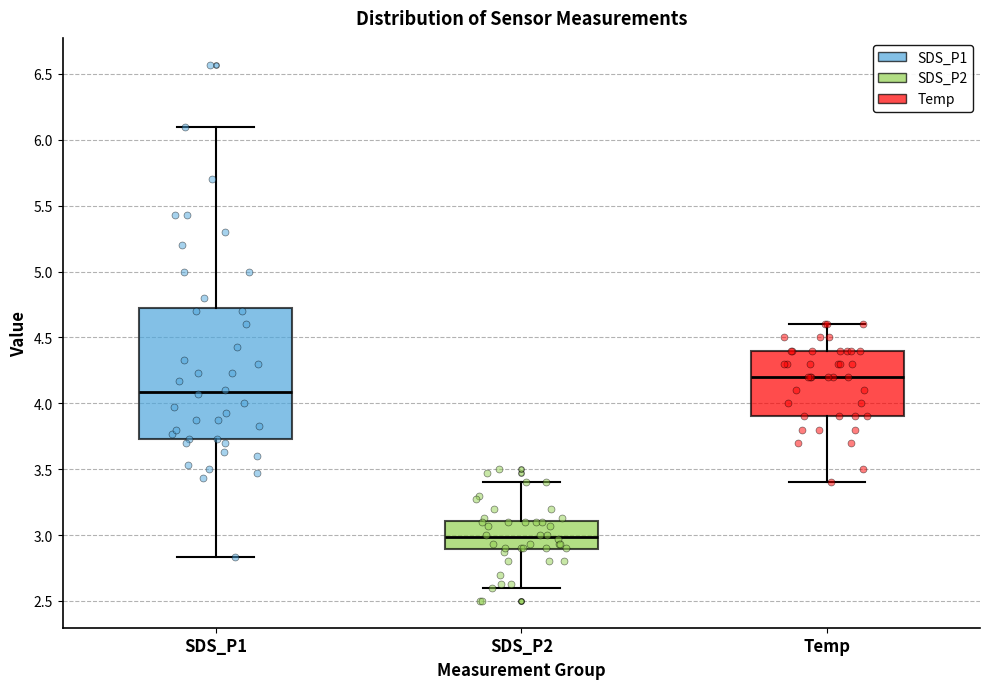

Which box's median line is the highest?

Temp